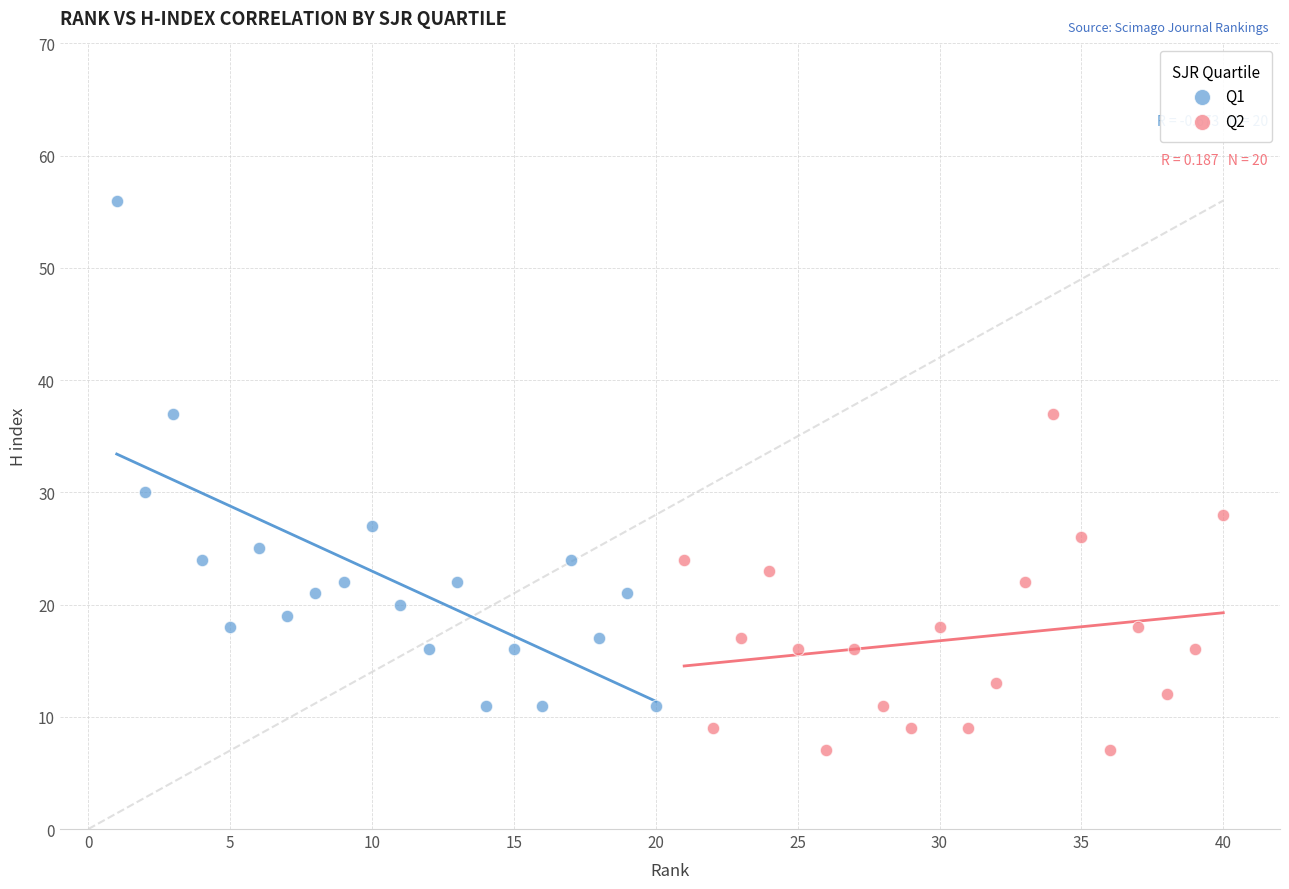

Which series contains the lowest Y value?

Q2